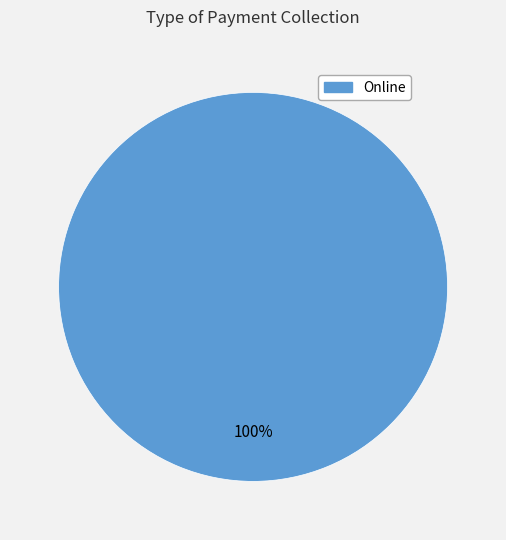

Is there a majority slice in this chart?

Yes